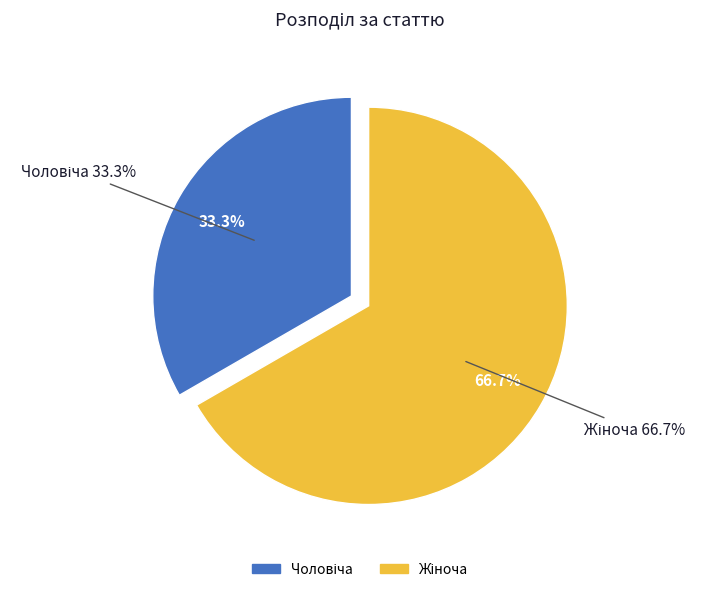

To the nearest percent, what percentage of the pie is Жіноча?

67%